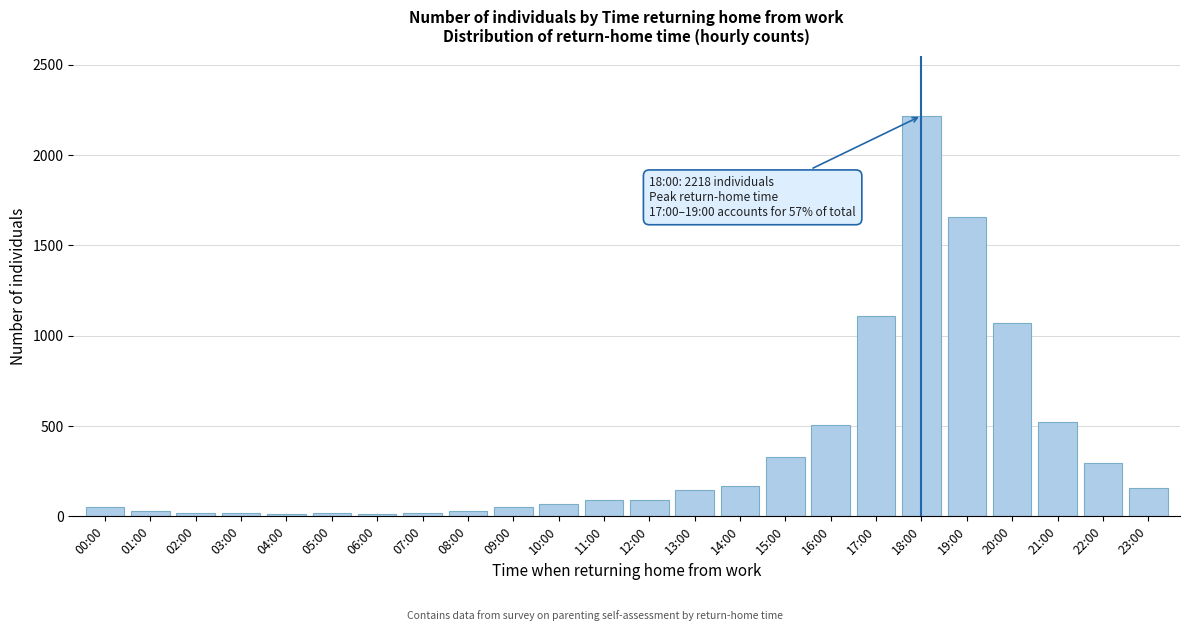

Which has a higher value, 23:00 or 22:00?

22:00